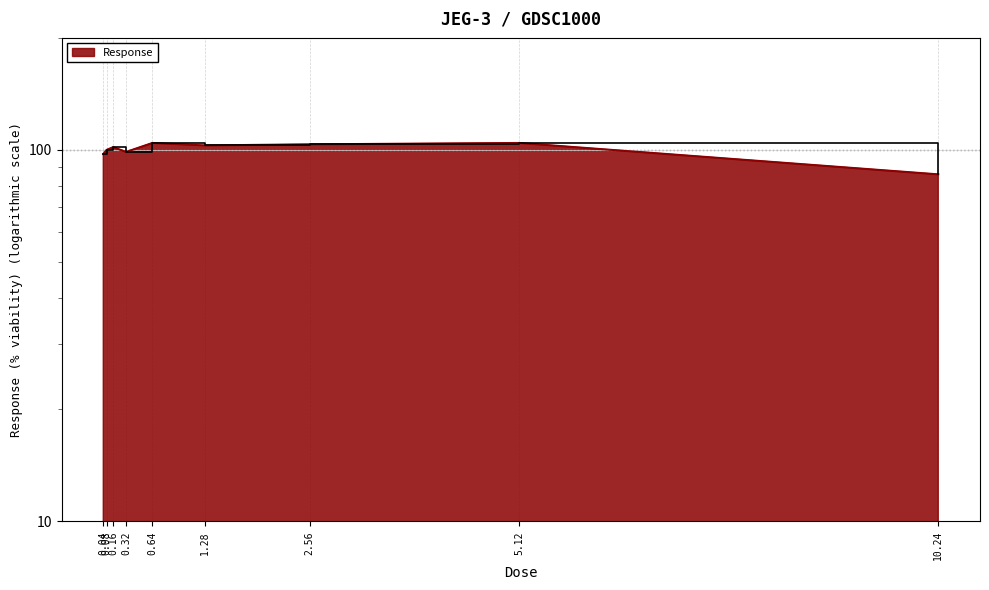

The value at 0.04 is 66.0. True or false?

False